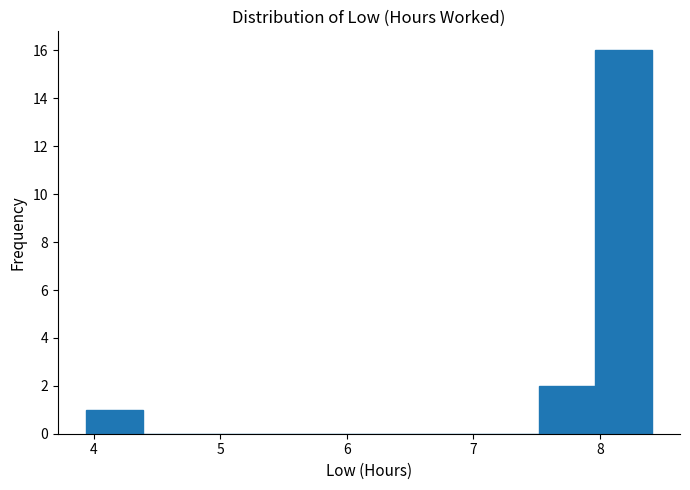

Which range on the x-axis has the tallest bar?

8.0 to 8.4